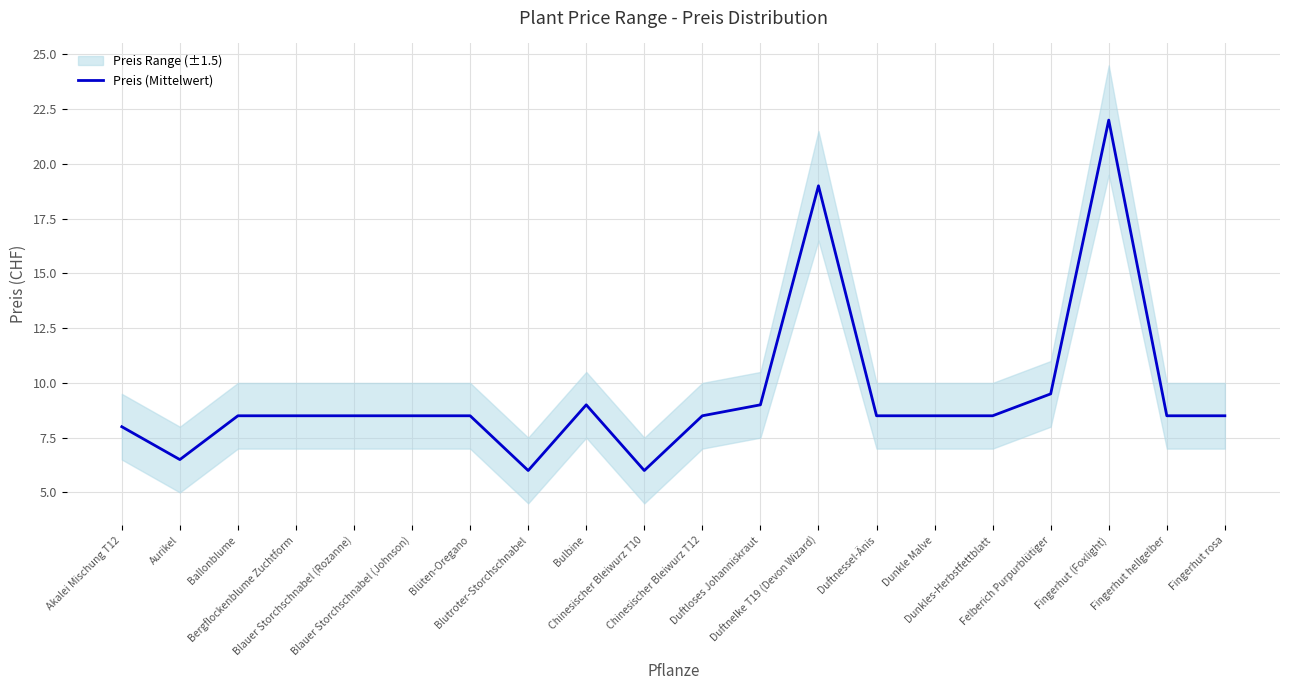

The chart shows a value of 13.3 at Duftnessel-Änis. True or false?

False